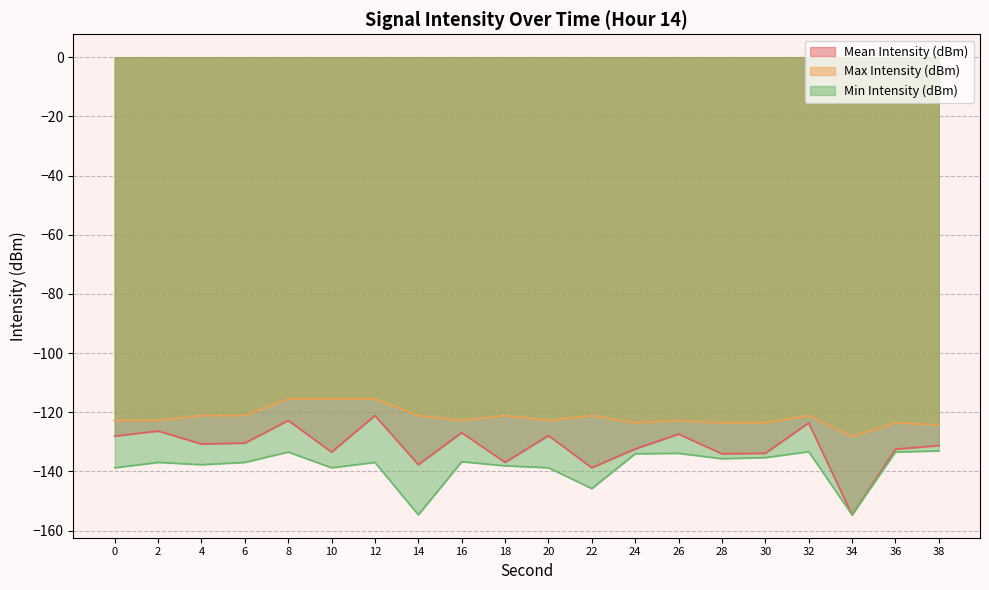

Reading right to left, what are all the values shown in this chart?

Mean Intensity (dBm): -131.3	-132.5	-154.7	-123.6	-133.9	-134.0	-127.4	-132.4	-138.8	-127.9	-137.0	-126.9	-137.7	-121.1	-133.5	-122.8	-130.4	-130.7	-126.4	-128.1
Max Intensity (dBm): -124.3	-123.6	-128.2	-121.1	-123.6	-123.6	-122.8	-123.6	-121.1	-122.8	-121.1	-122.8	-121.1	-115.5	-115.5	-115.5	-121.1	-121.1	-122.8	-122.8
Min Intensity (dBm): -133.1	-133.5	-154.7	-133.3	-135.3	-135.7	-133.9	-134.0	-145.8	-138.8	-138.1	-136.7	-154.7	-137.0	-138.8	-133.5	-137.0	-137.7	-137.0	-138.8